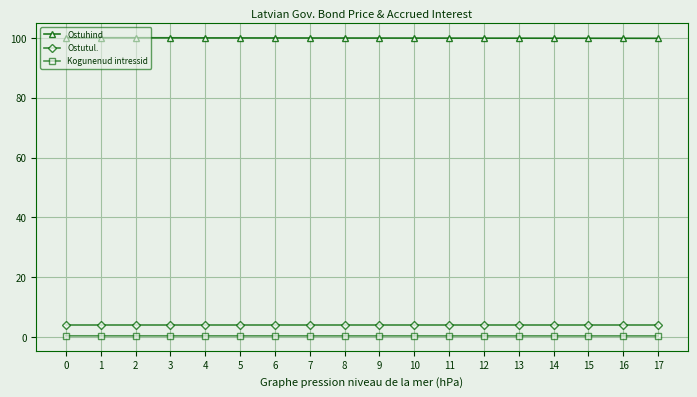

How many data points does each series have?

18